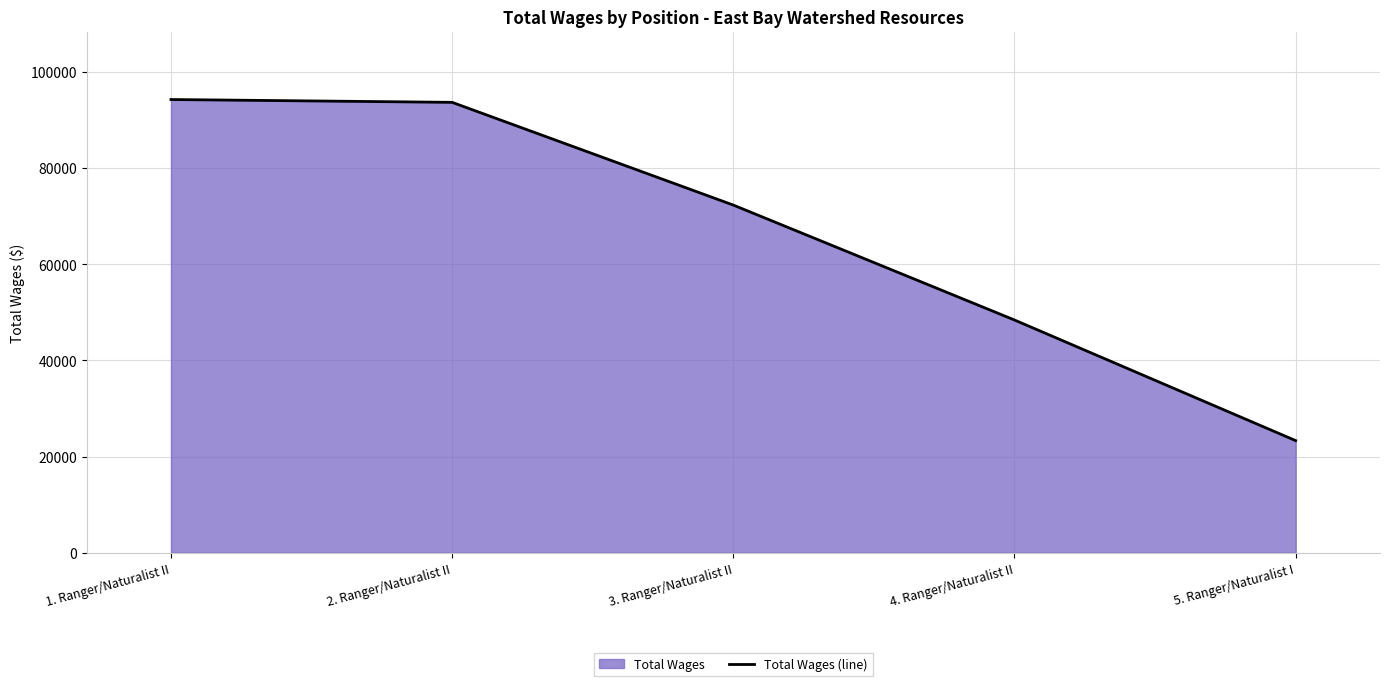

What value does the data have at 1. Ranger/Naturalist II, to the nearest 50?

94250